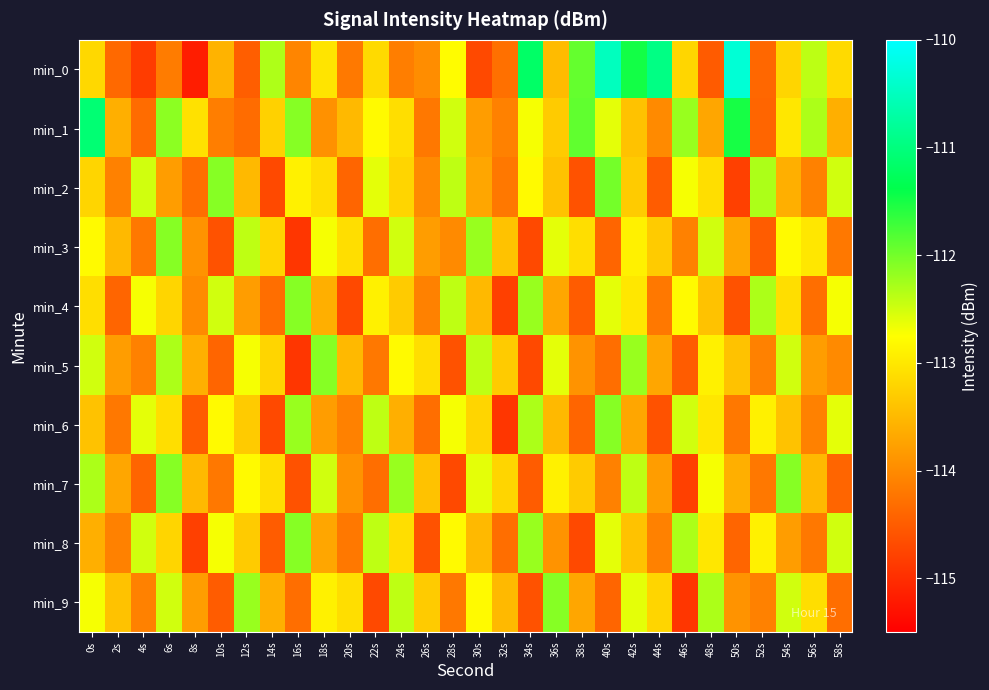

How many distinct data groups are displayed?

10